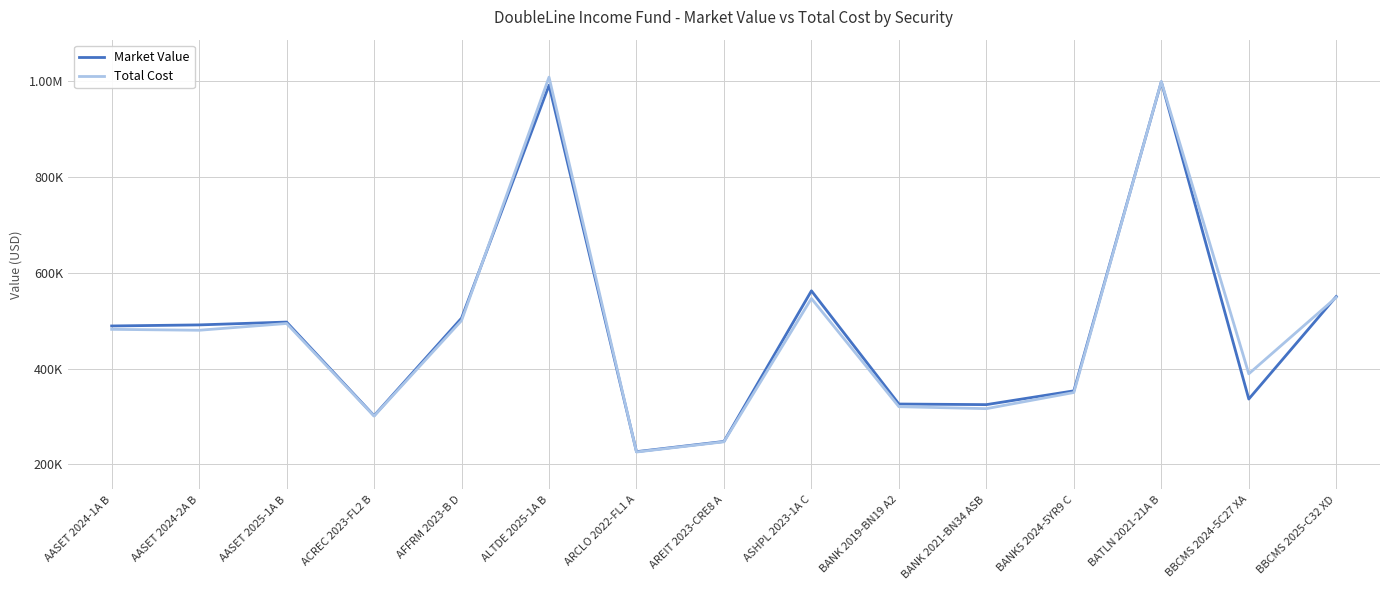

What are all the series names shown in the legend?

Market Value, Total Cost